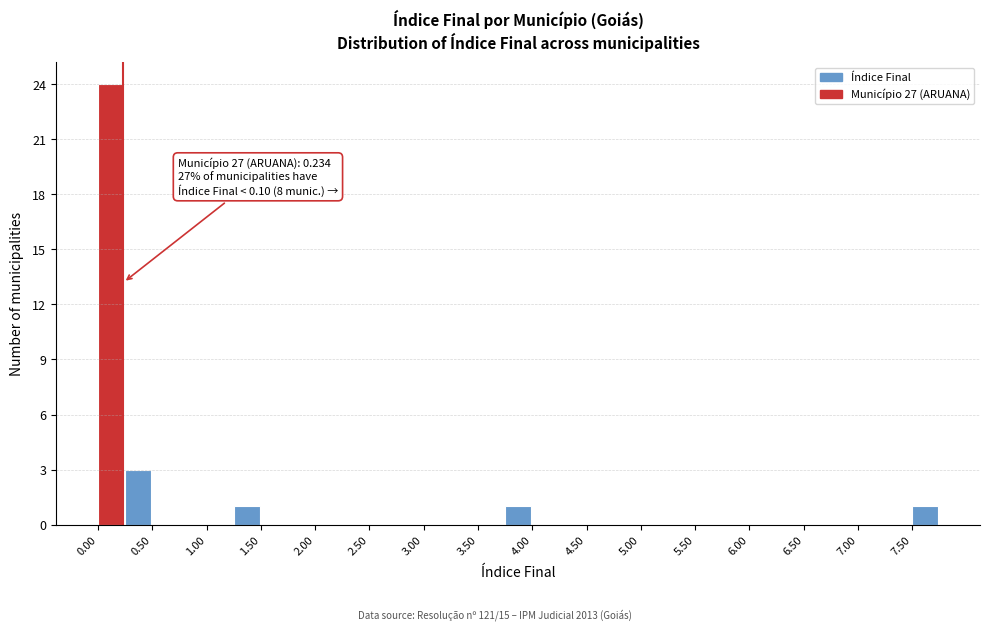

Over which range of the x-axis is the bar tallest?

0.00 to 0.25